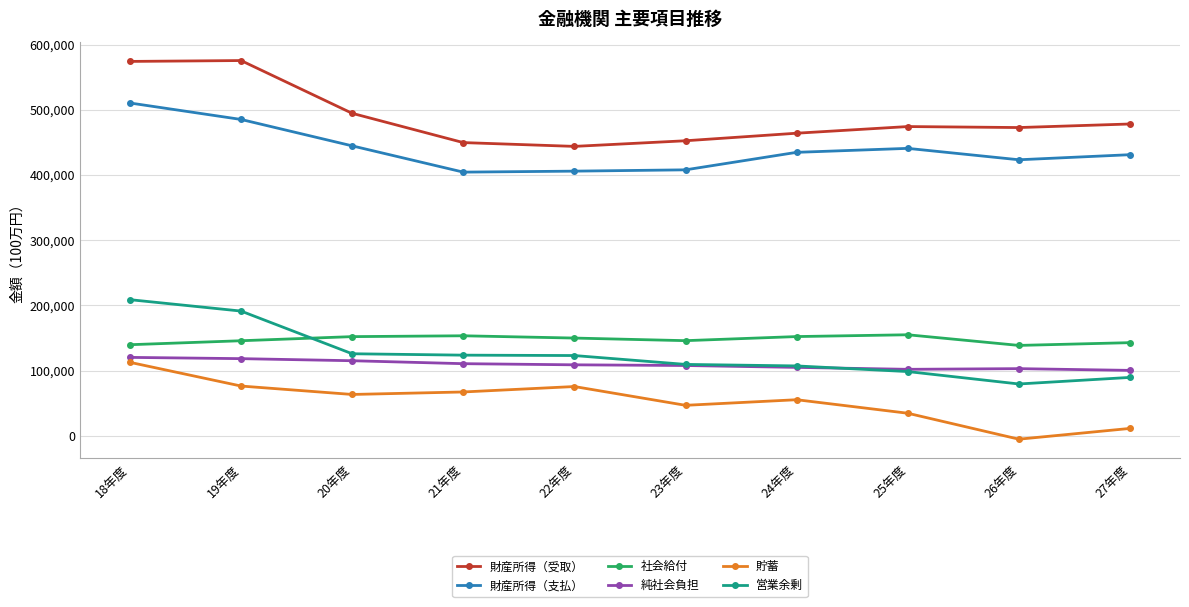

Count the number of data series in this chart.

6